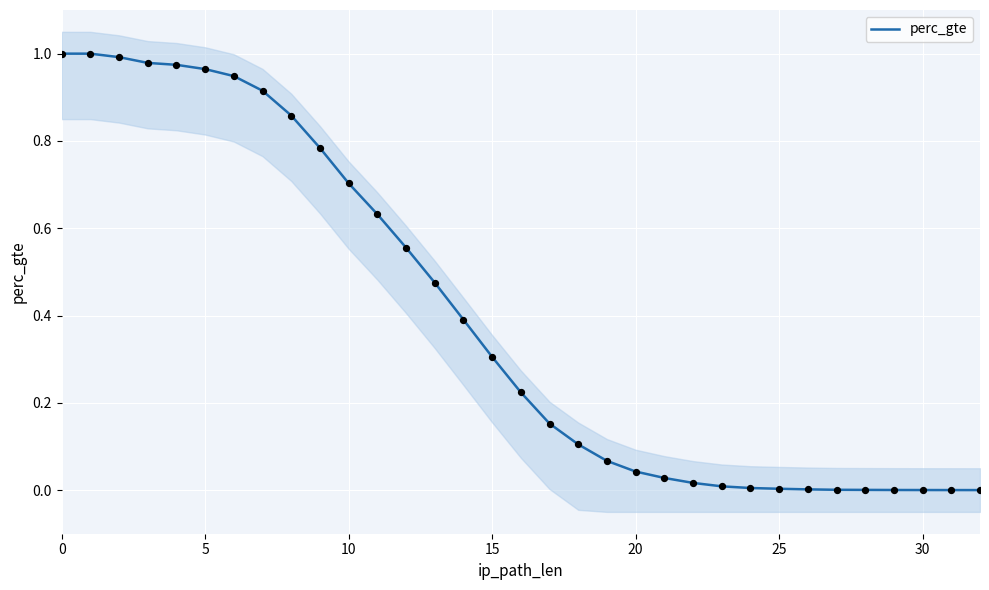

Between 28 and 10, which is larger?

10